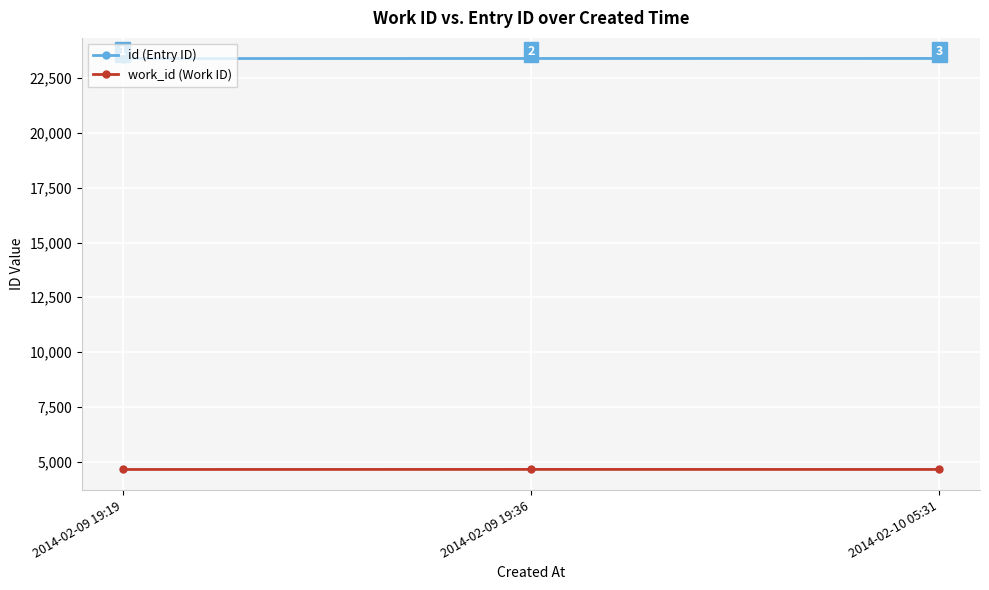

Rank the series at 2014-02-10 05:31 from highest to lowest value.

id (Entry ID), work_id (Work ID)